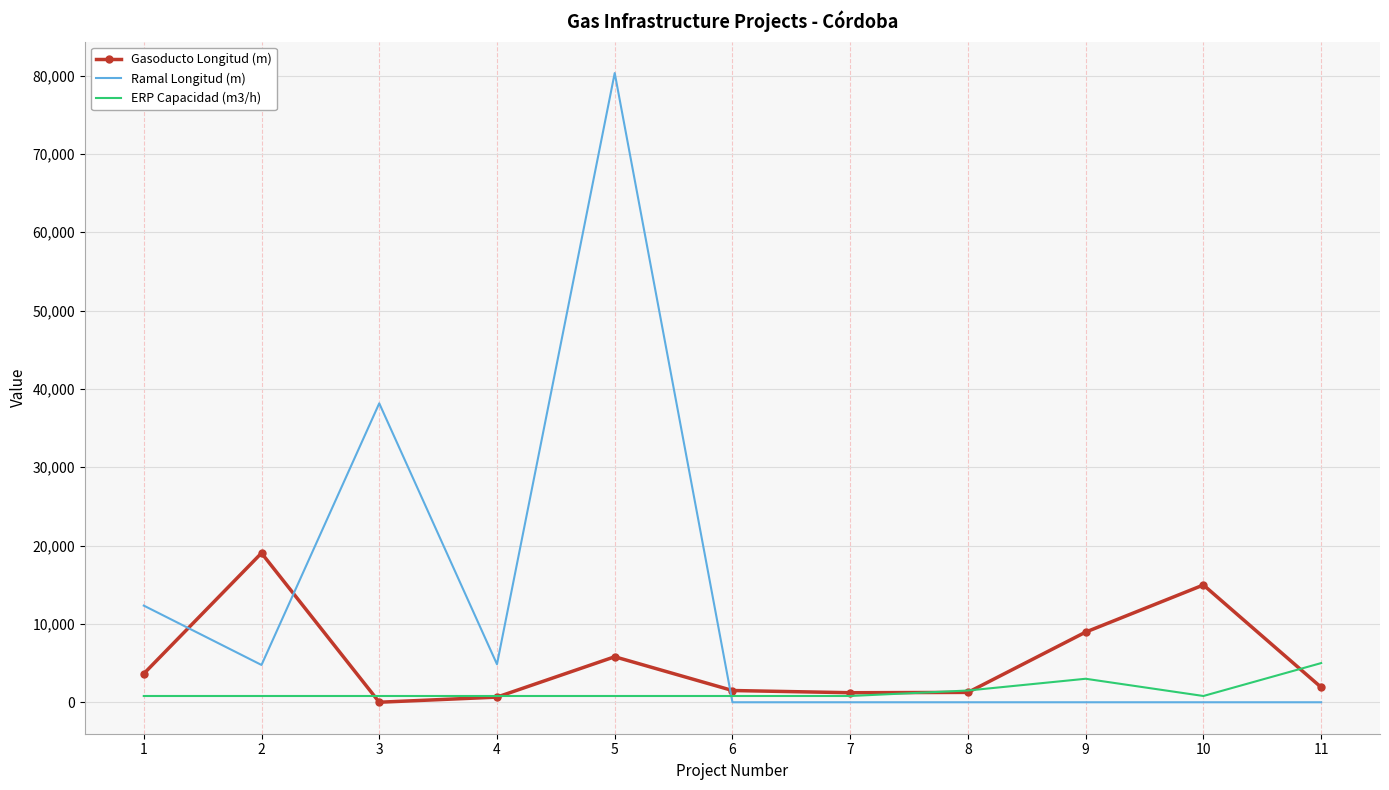

Is the value of Ramal Longitud (m) at 6 greater than the value of Gasoducto Longitud (m) at 9?

No